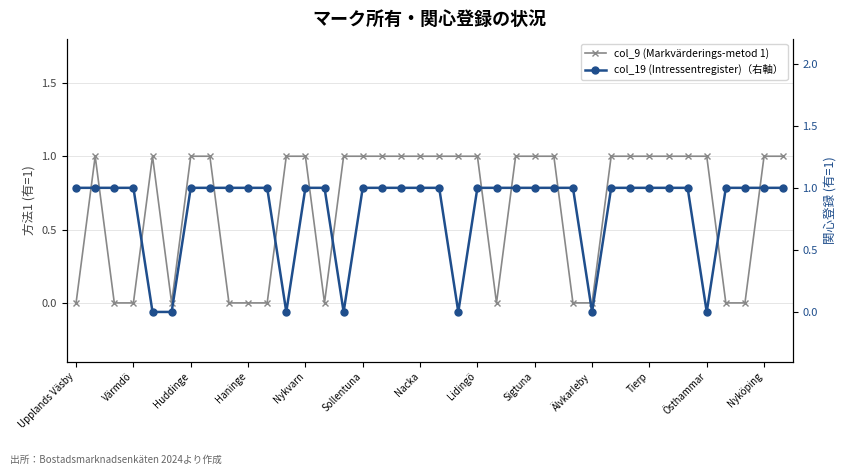

Between Värmdö and 35, which is larger?

Värmdö